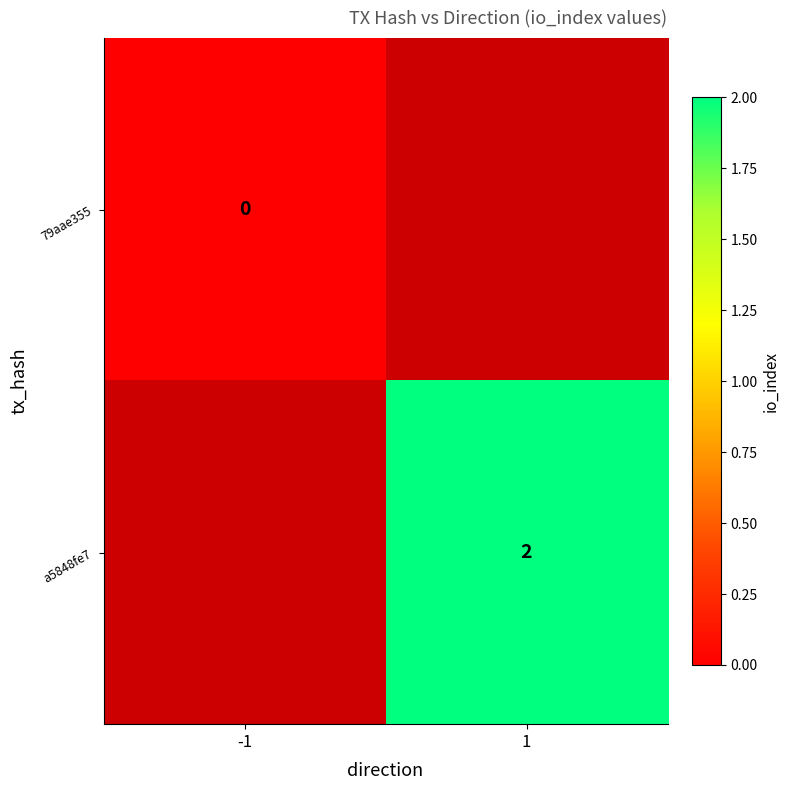

The value of a5848fe7 at 1 is 3. True or false?

False